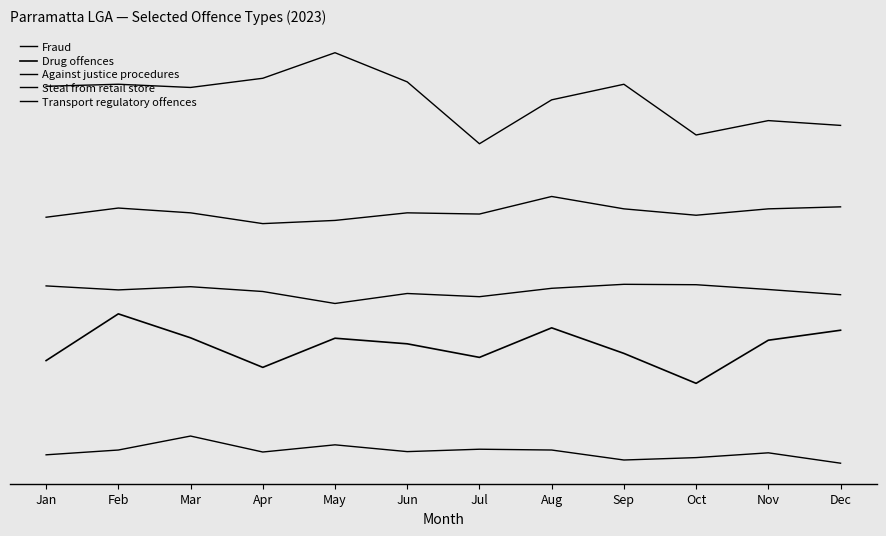

Count the number of categories in the chart.

12